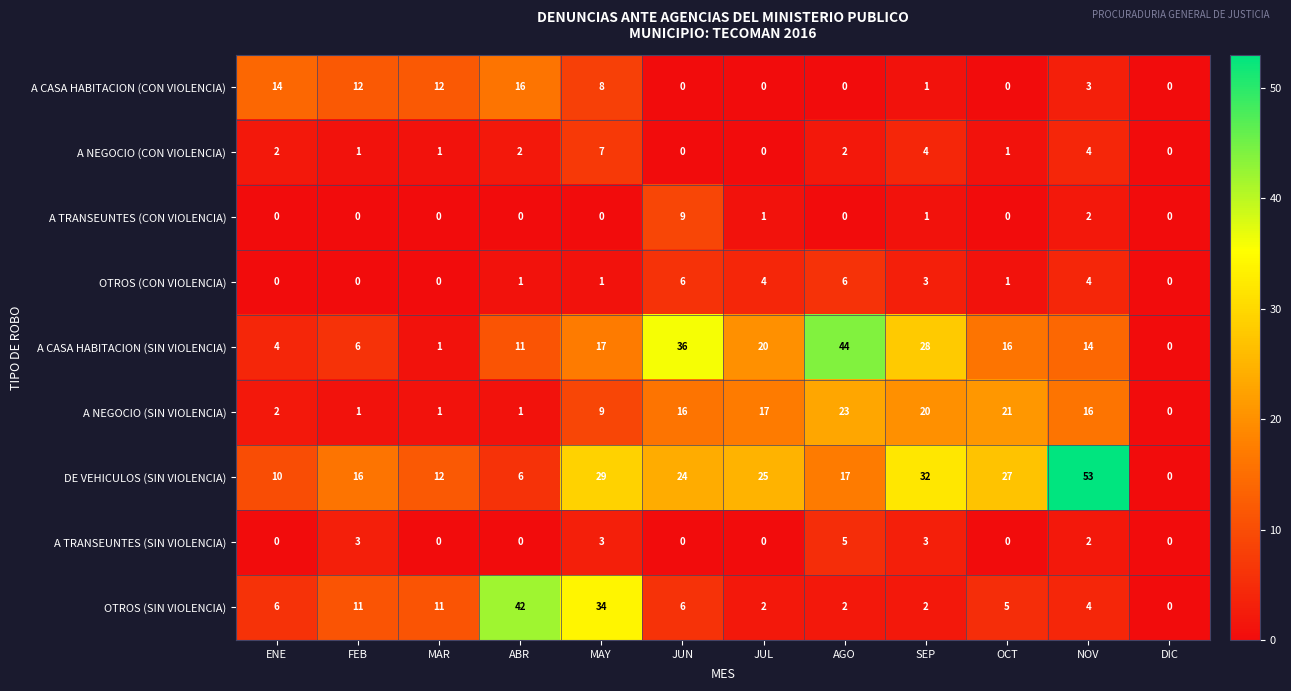

Which series changed the most between ABR and MAY?

DE VEHICULOS (SIN VIOLENCIA)